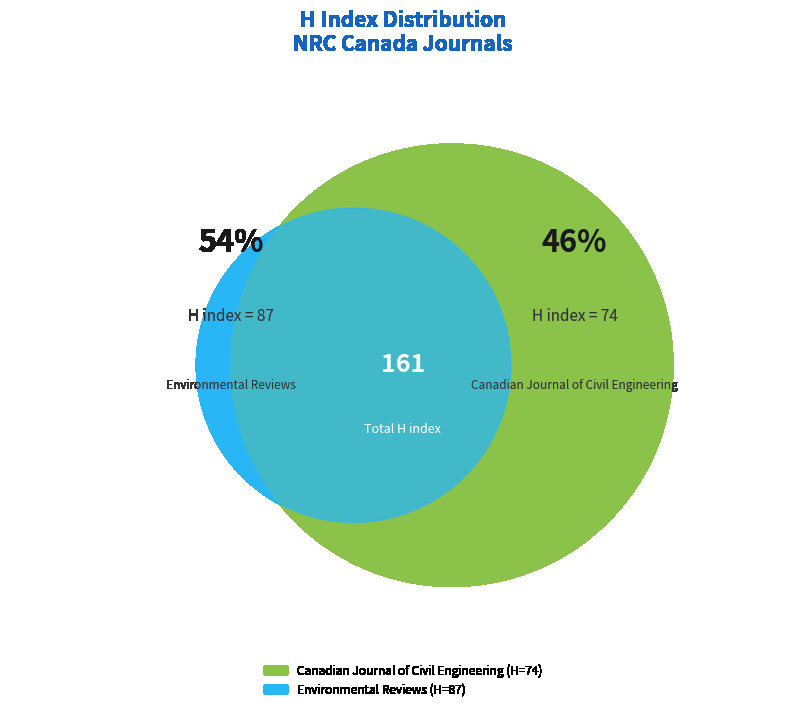

Rank the categories by value from lowest to highest.

Canadian Journal of Civil Engineering, Environmental Reviews